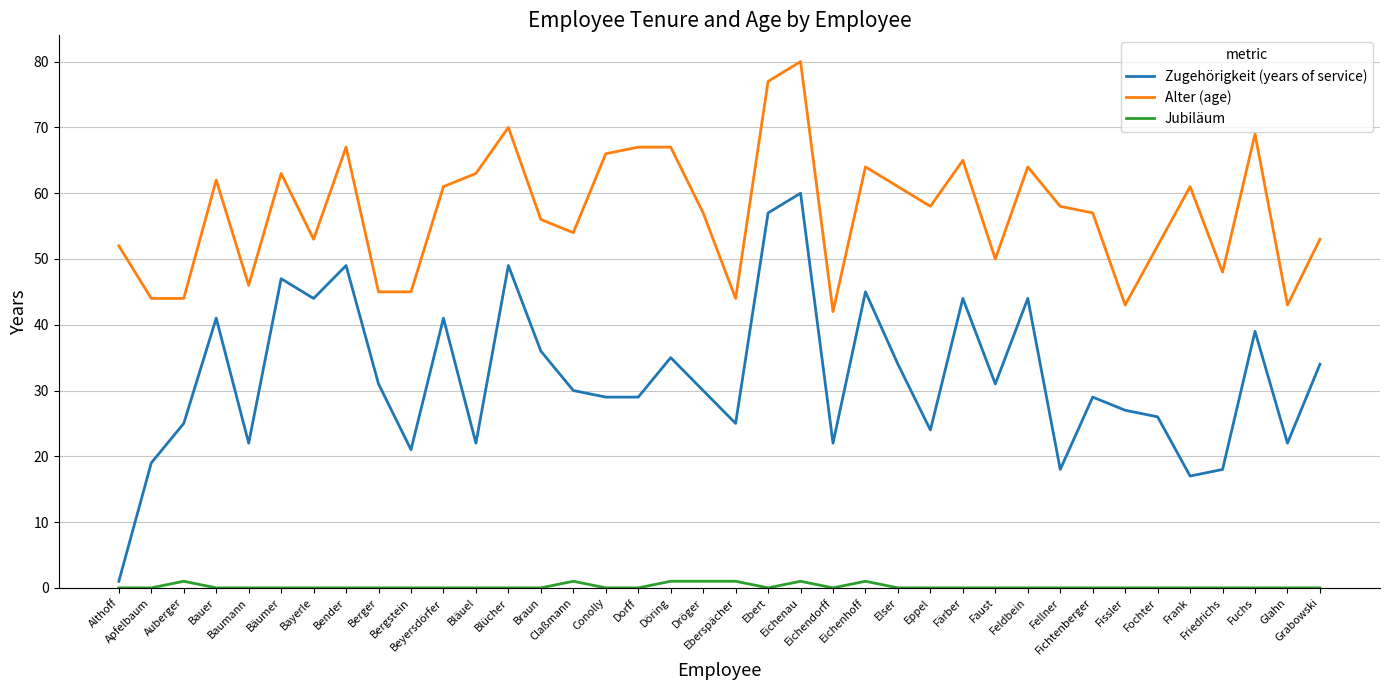

Where does the Alter (age) series first go above 58?

Bauer